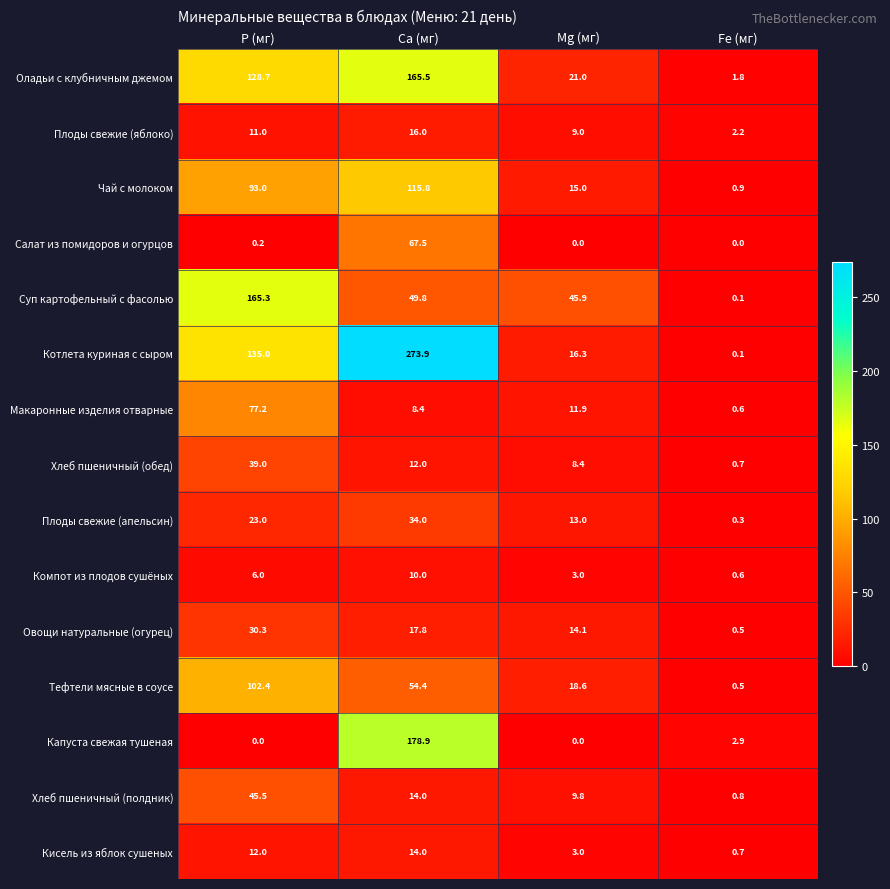

What is the maximum value shown in the chart?

273.9